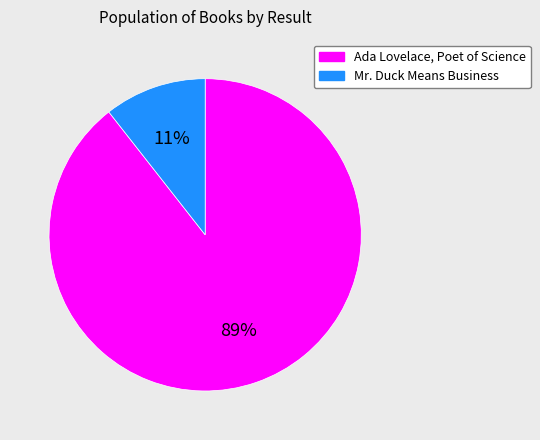

To the nearest percent, what percentage of the pie is Ada Lovelace, Poet of Science?

89%